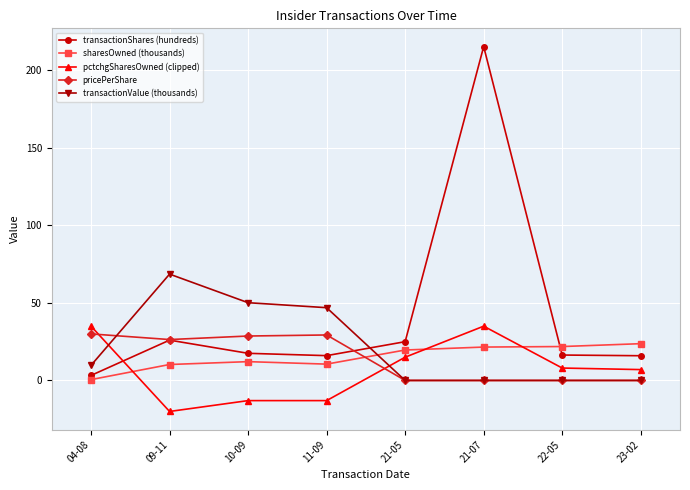

True or false: pricePerShare and pctchgSharesOwned (clipped) intersect in this chart.

True